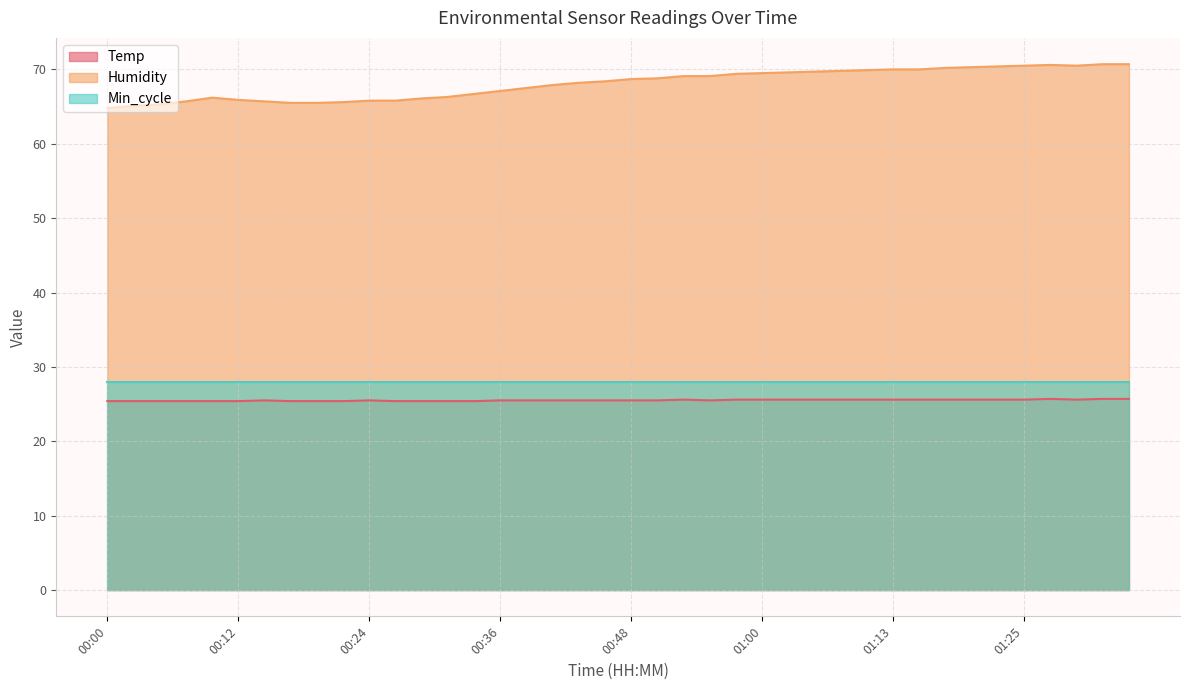

At which label does Humidity first exceed 68?

00:43